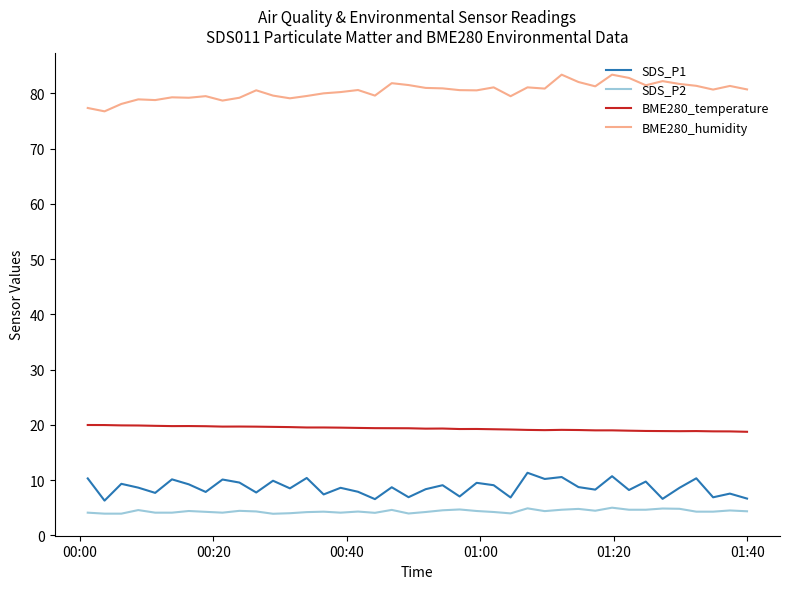

Rank the series by their maximum value, from highest to lowest.

BME280_humidity, BME280_temperature, SDS_P1, SDS_P2